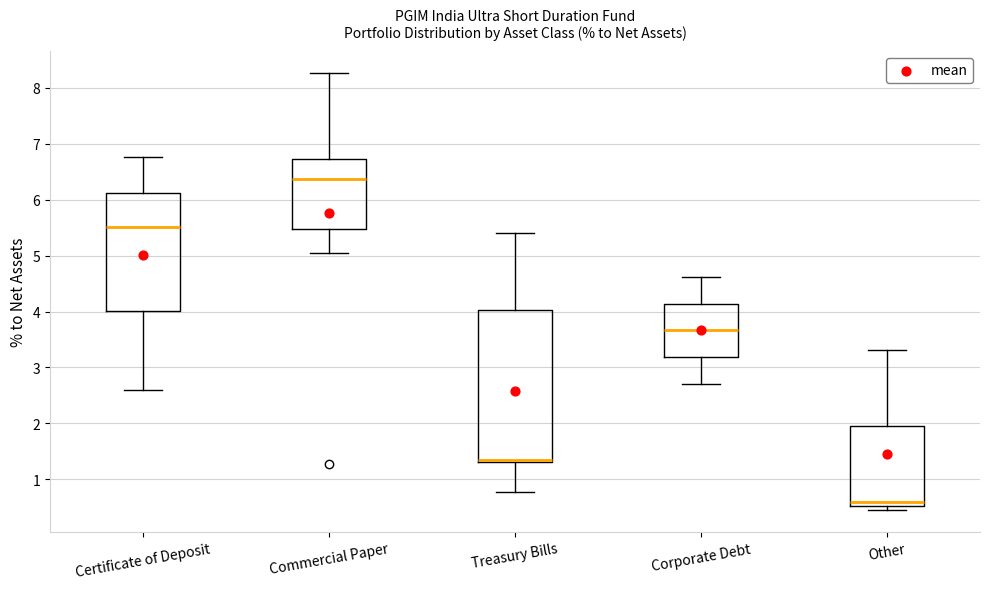

Which box's median line is the lowest?

Other